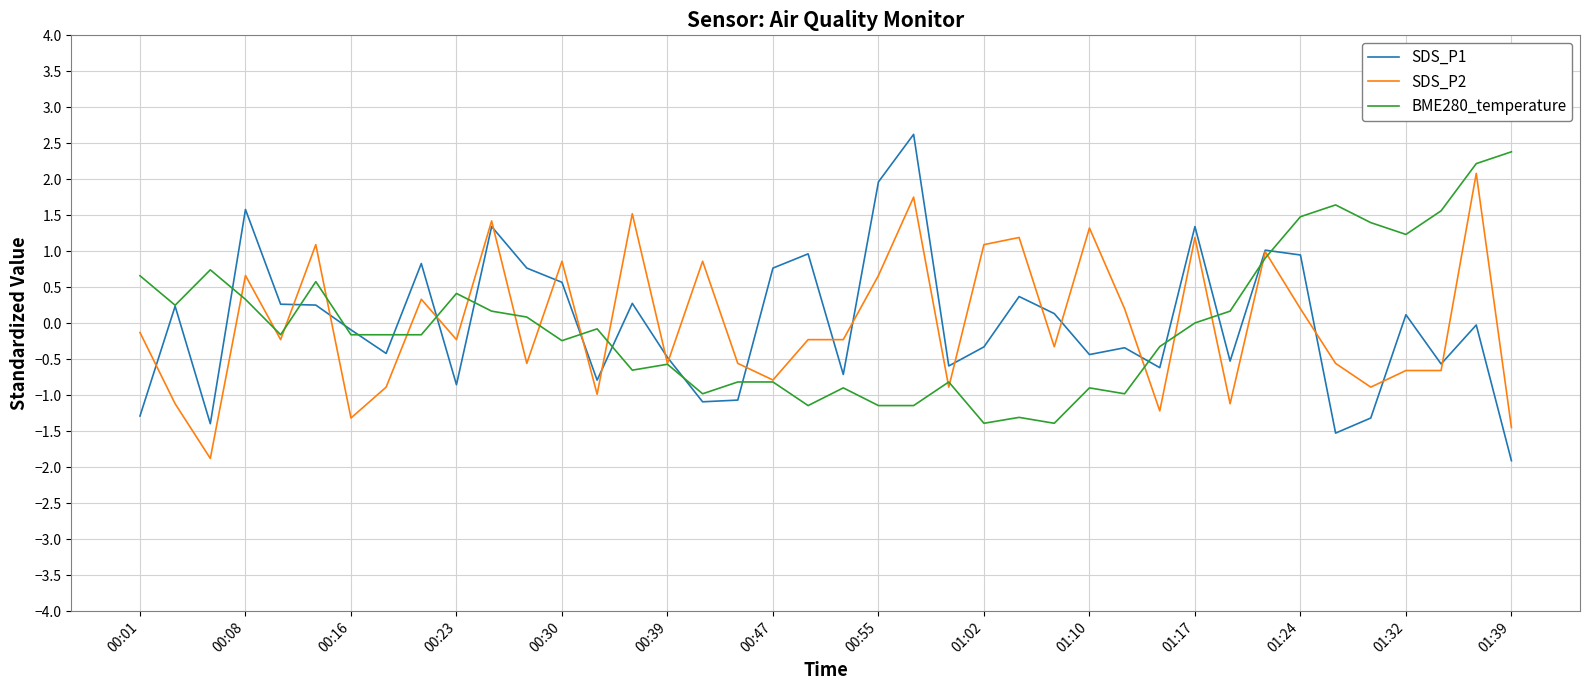

What is the maximum value shown in the chart?

2.6